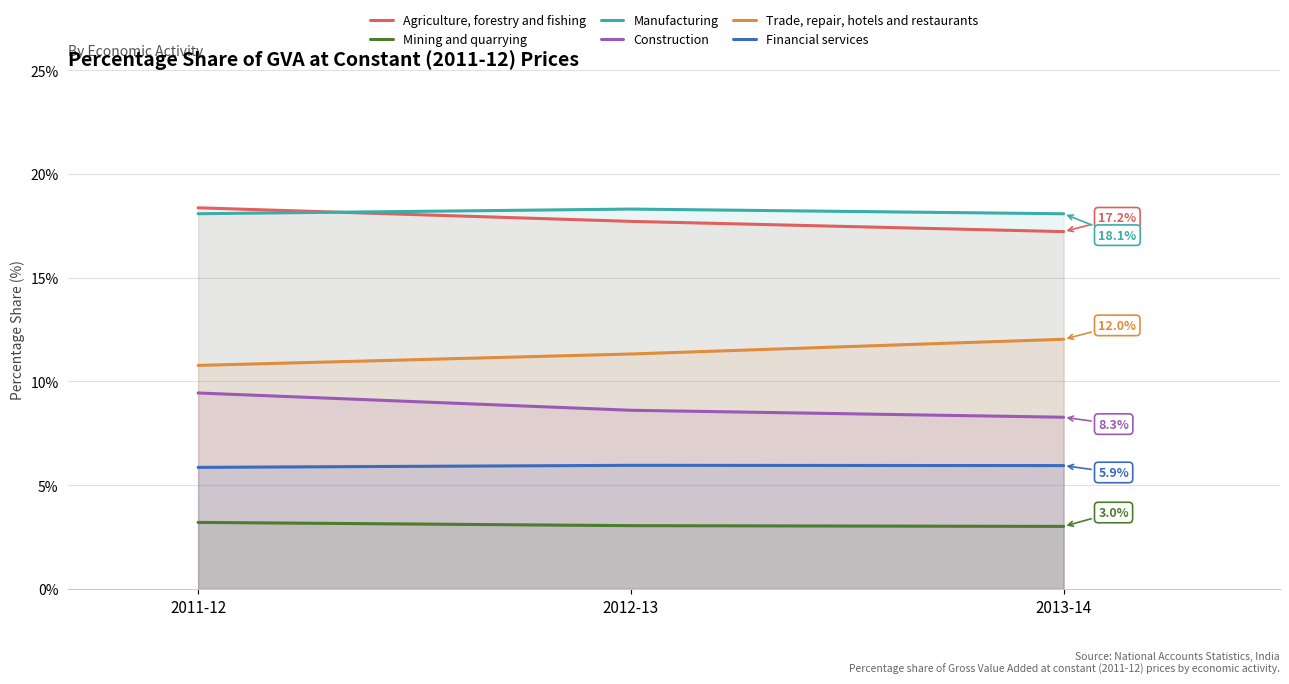

Count the Manufacturing values in the range 18 to 19.

3